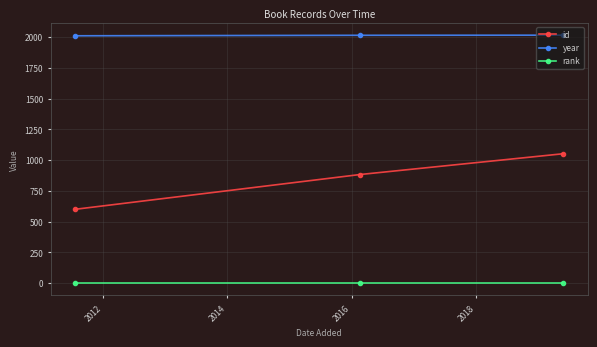

Which series has the largest total across all categories?

year